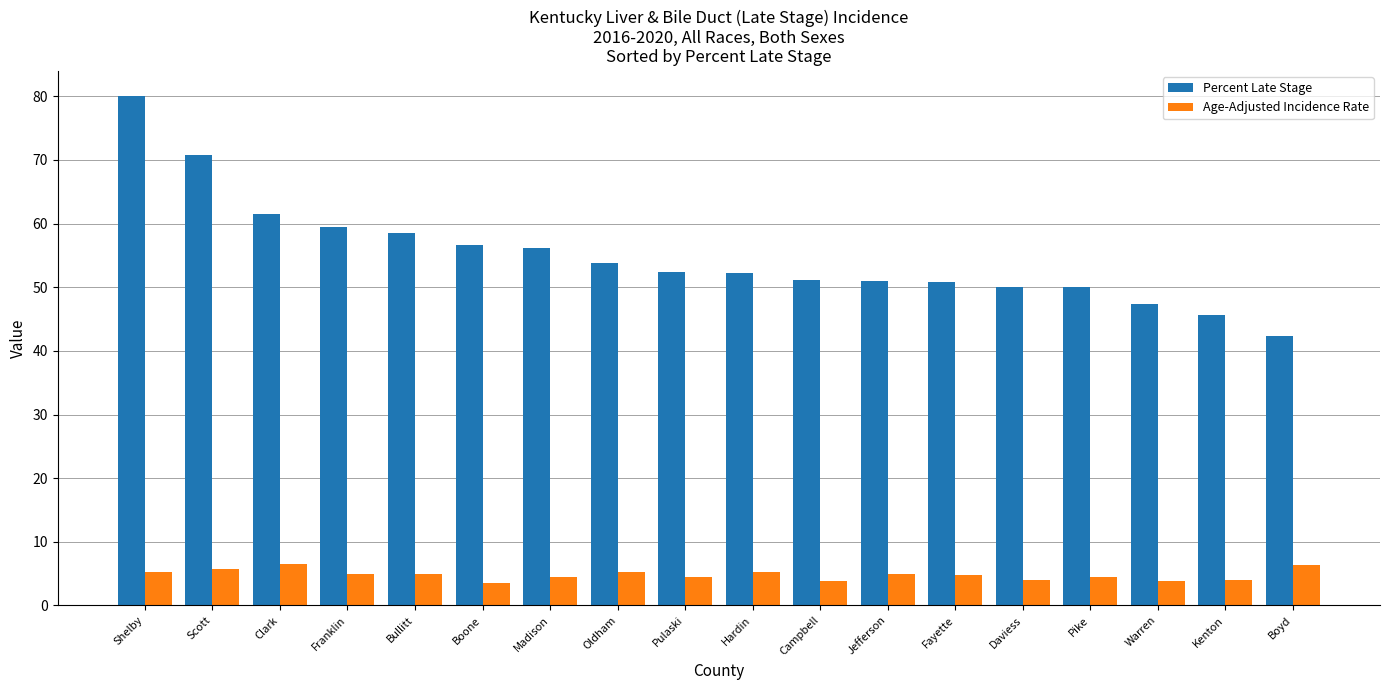

At which category is the sum across all series the highest?

Shelby